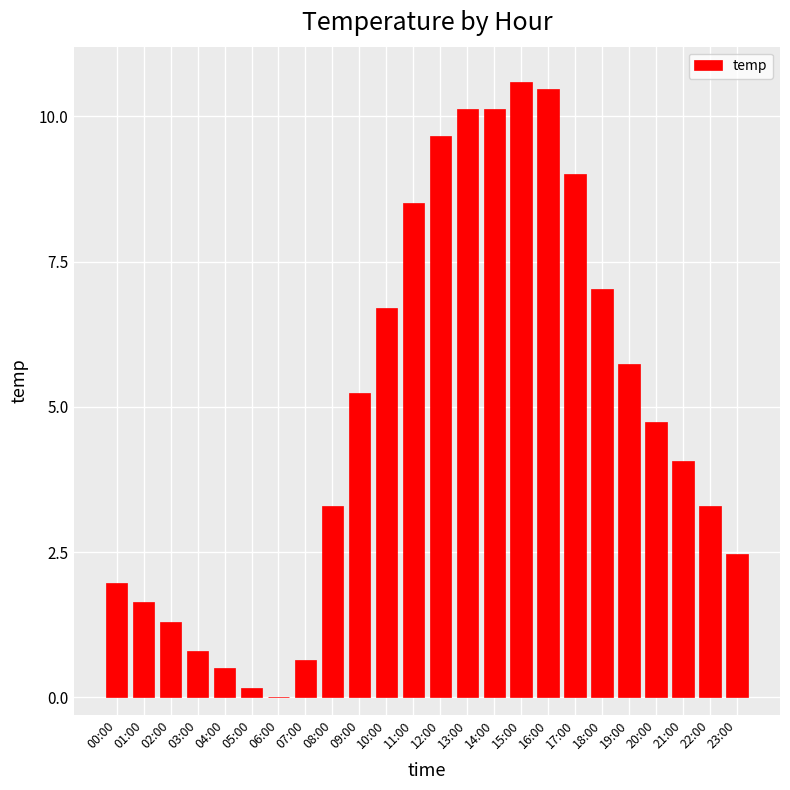

How many values are above zero?

23